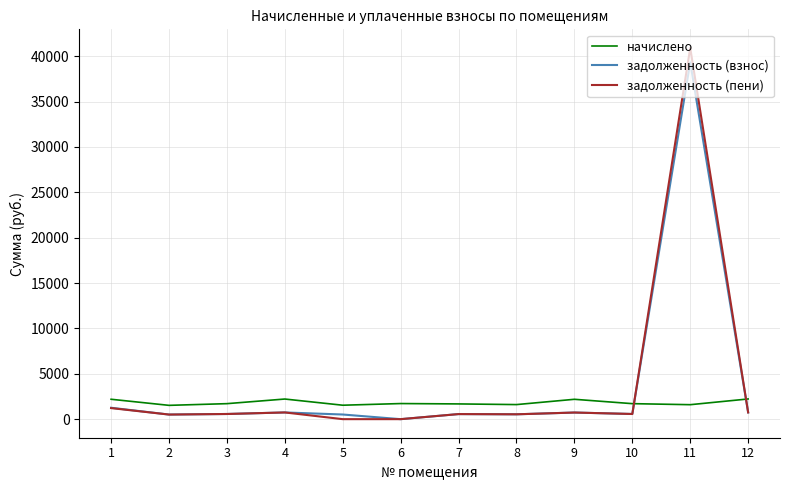

At which category is the sum across all series the highest?

11